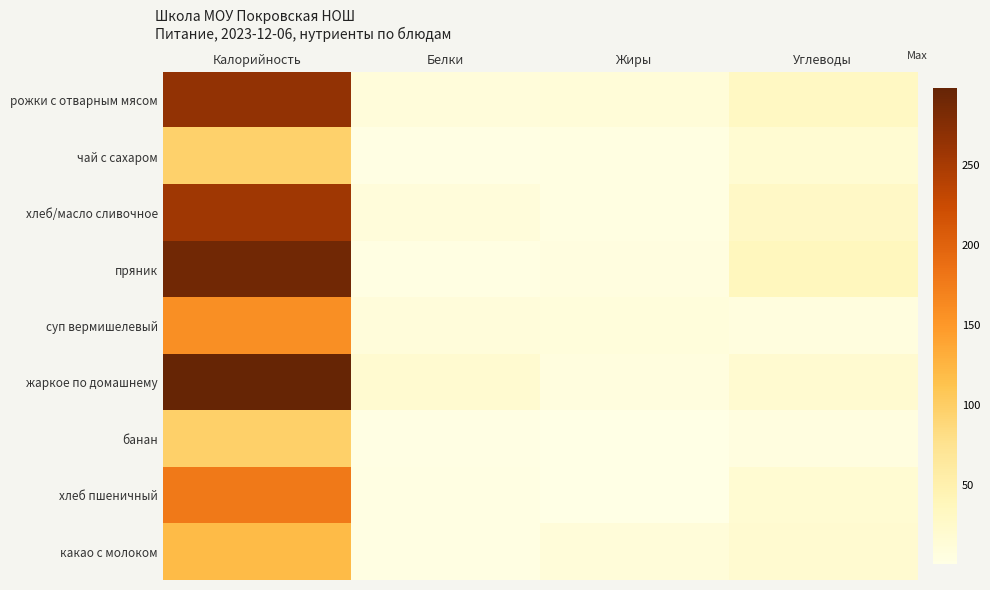

What is the total value across all series at Жиры?

56.5